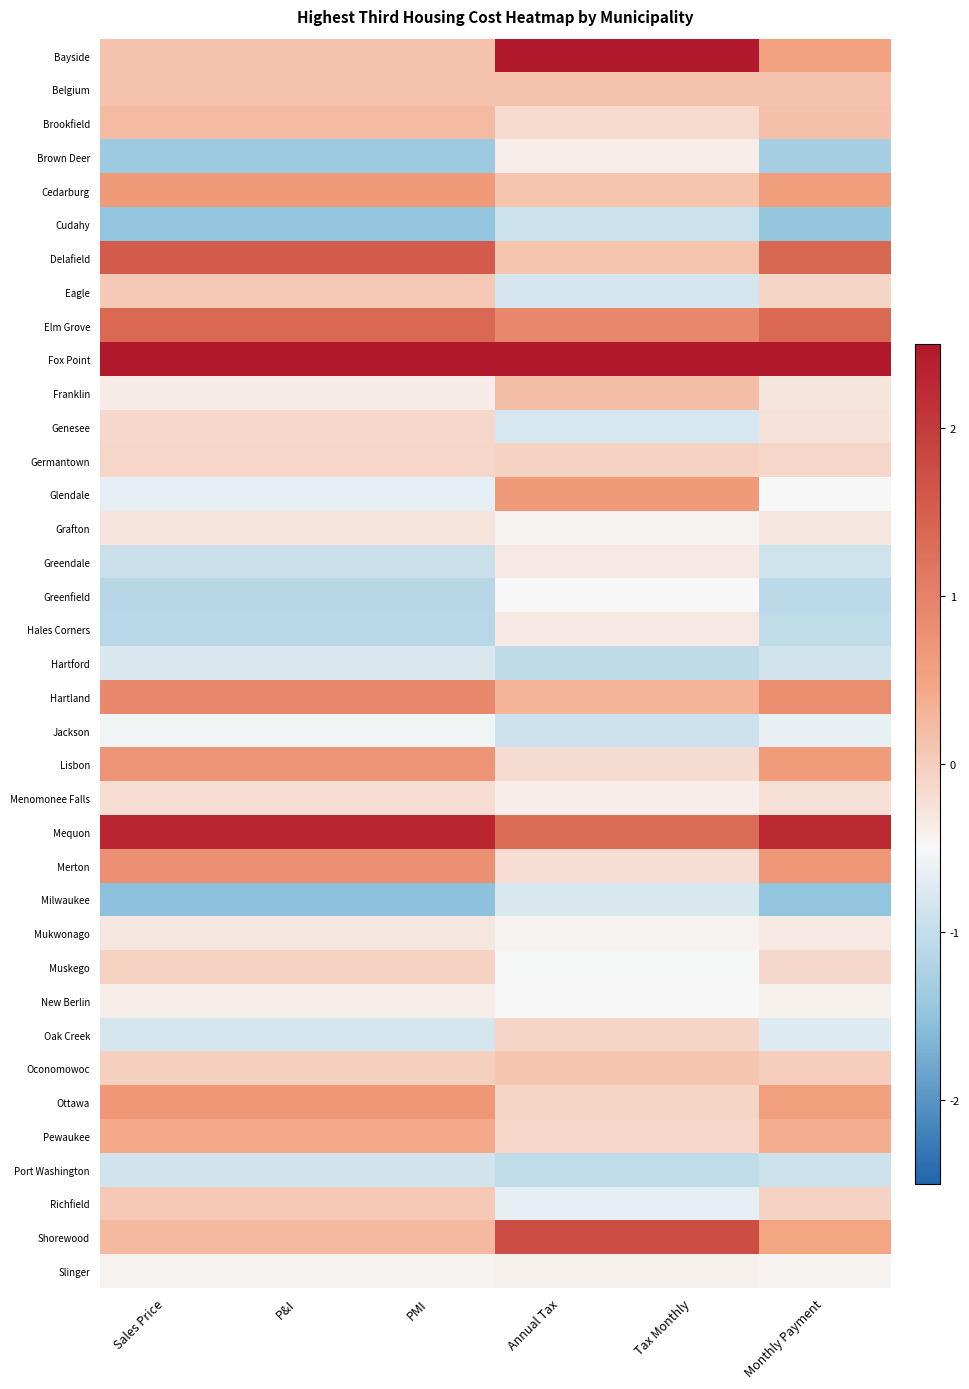

How many data points does each series have?

6